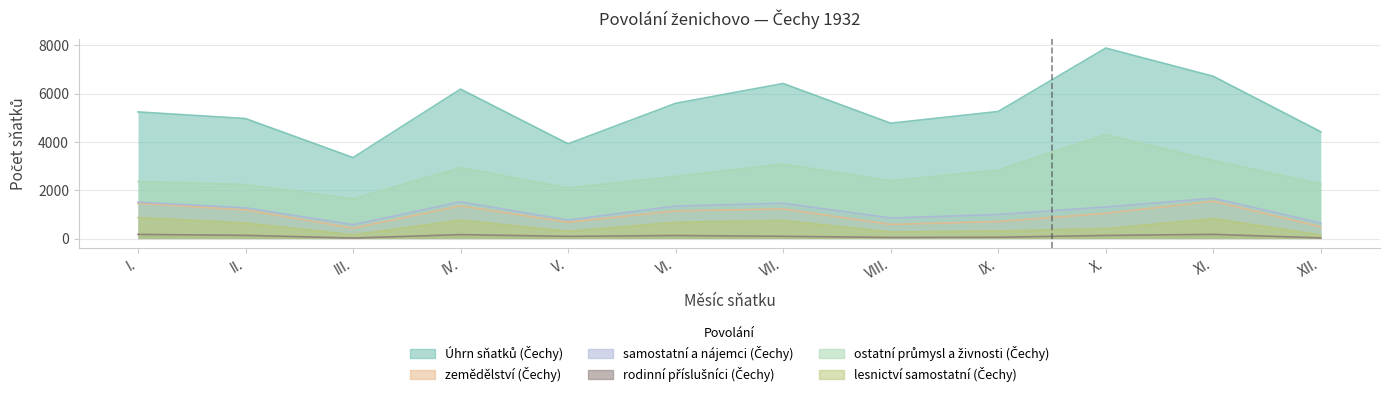

Which series changed the most between V. and VIII.?

Úhrn sňatků (Čechy)